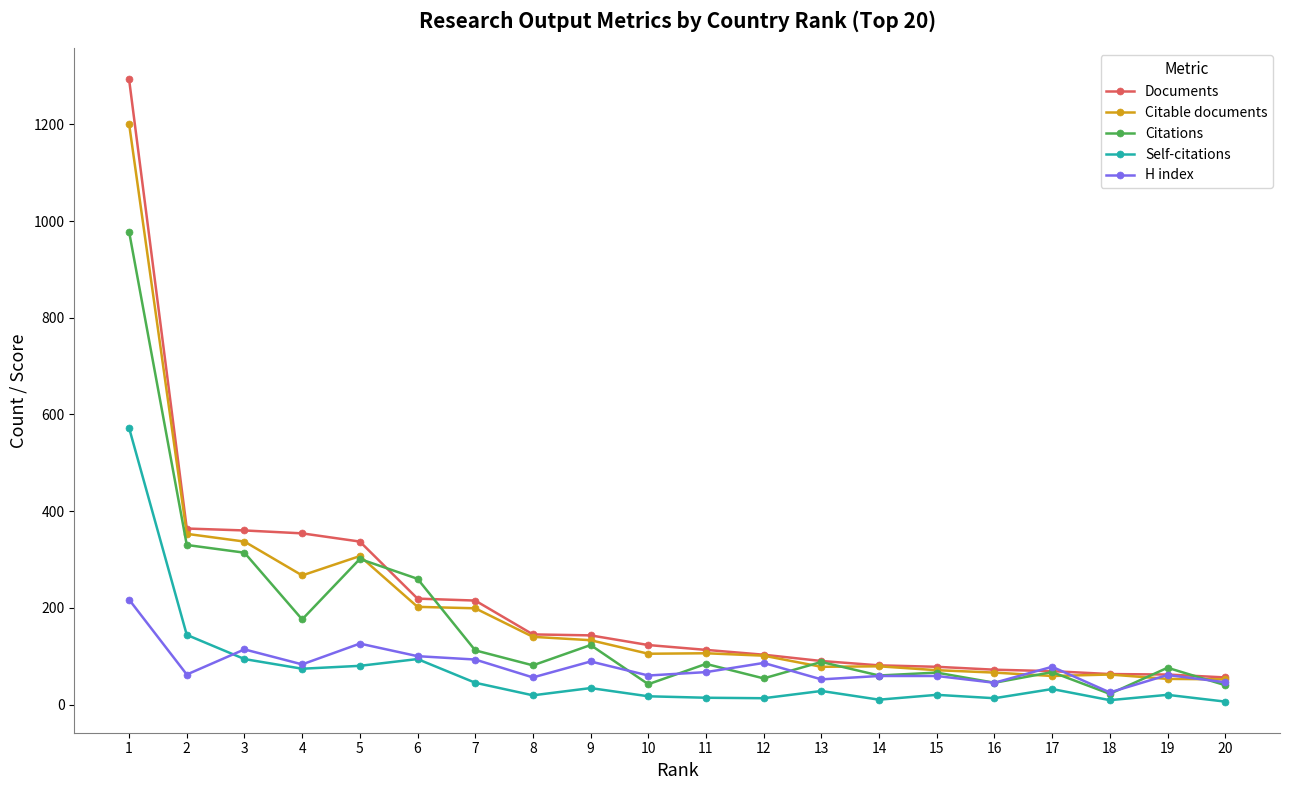

Where does the Self-citations series first go above 28?

1